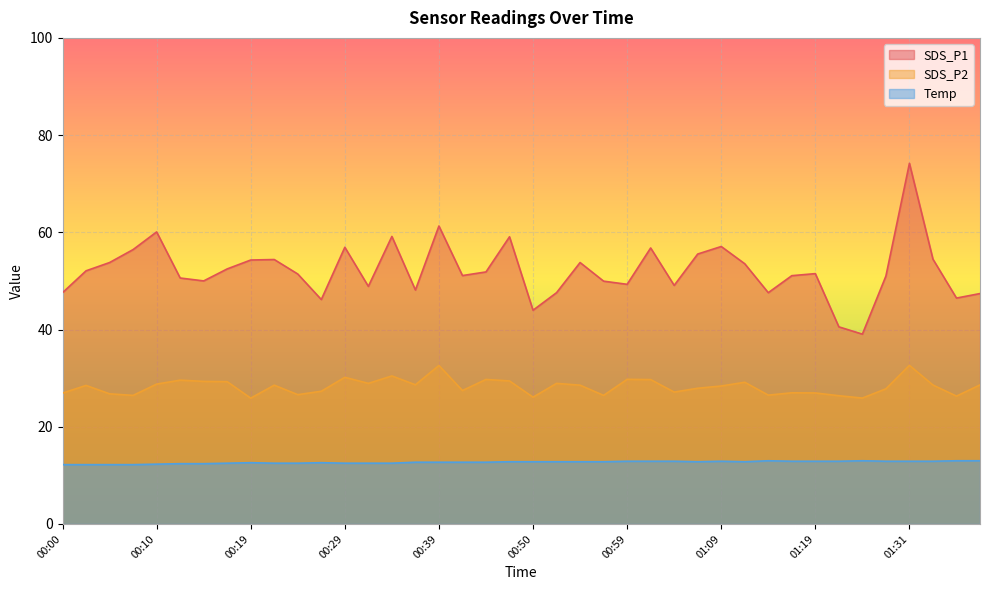

What is the difference between the second highest and second lowest values in the Temp series?

0.8